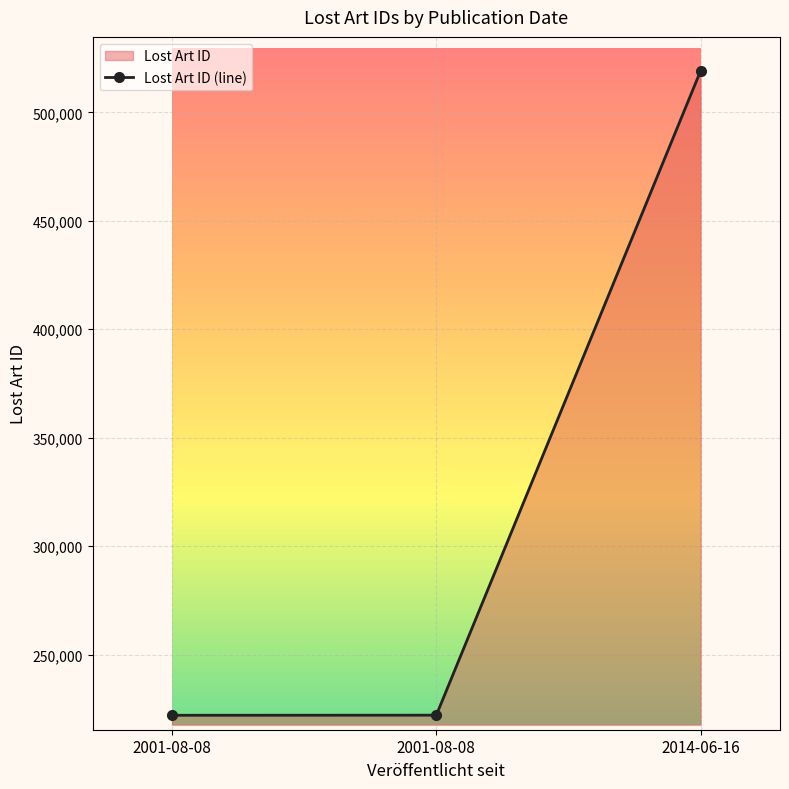

Between 2001-08-08 and 2001-08-08, which is larger?

2001-08-08